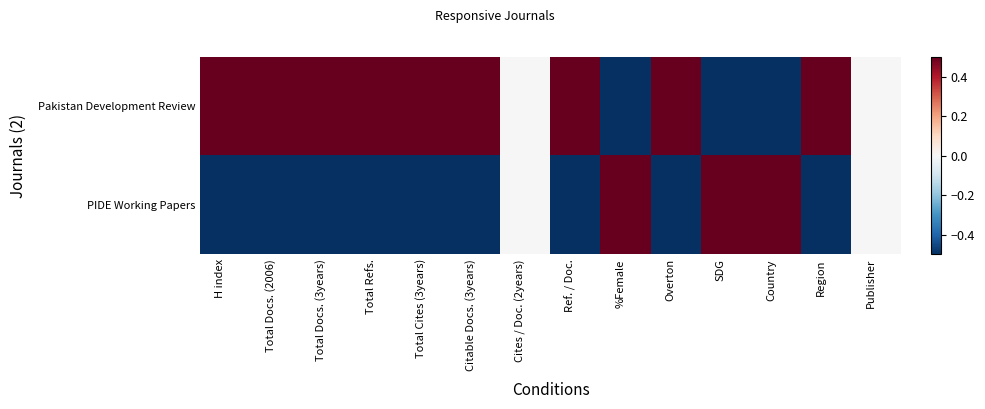

At which category is the sum across all series the highest?

H index